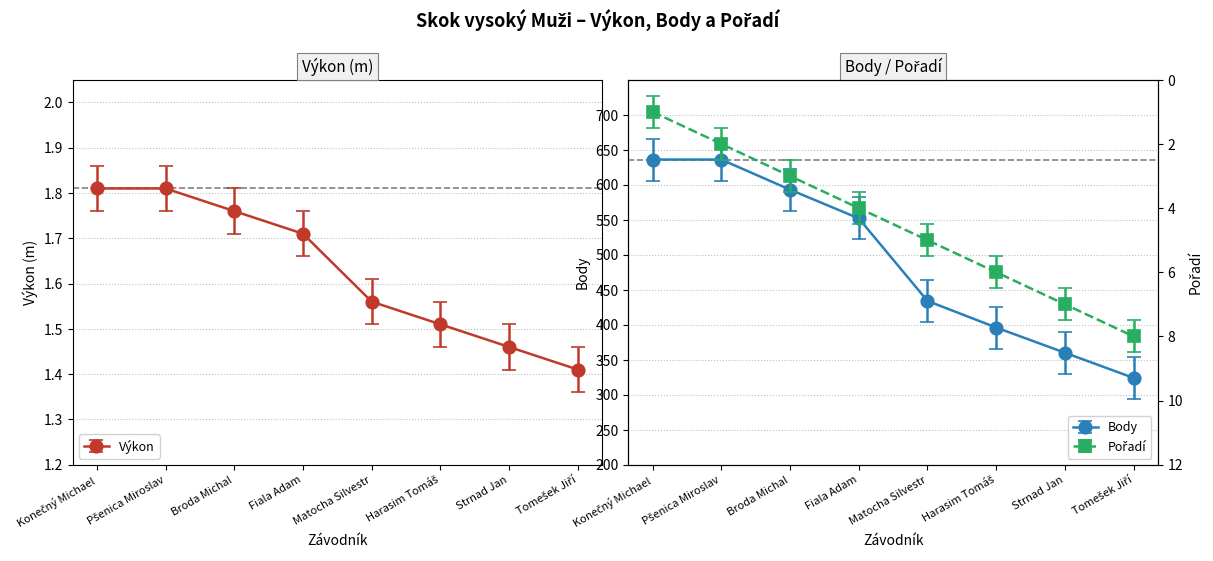

Reading right to left, transcribe all the data shown in this chart.

Výkon: 1.4	1.5	1.5	1.6	1.7	1.8	1.8	1.8
Body: 324.0	360.0	396.0	434.0	552.0	593.0	636.0	636.0
Pořadí: 8.0	7.0	6.0	5.0	4.0	3.0	2.0	1.0